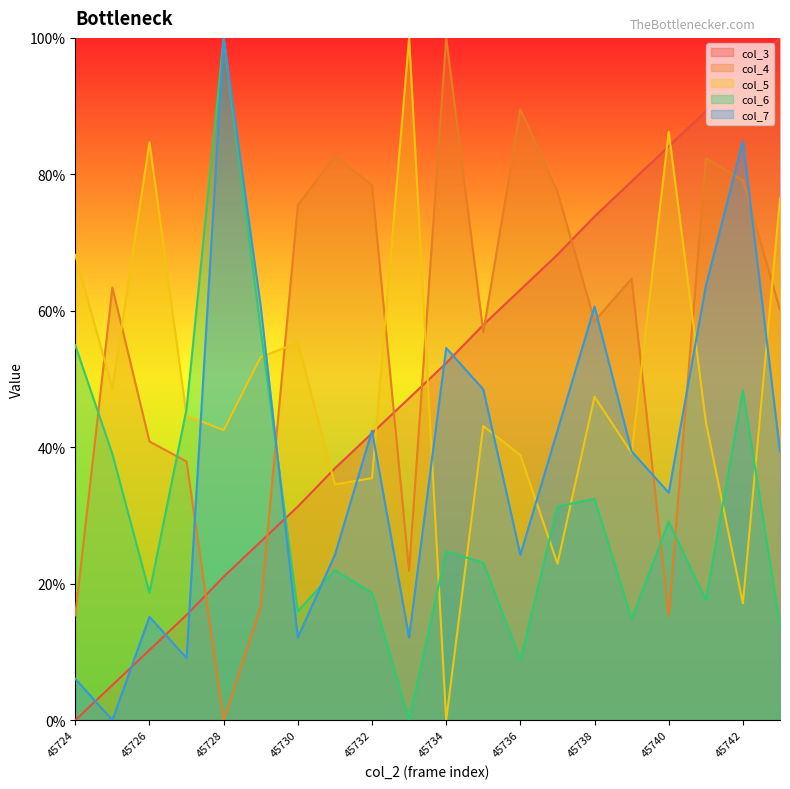

Reading left to right, transcribe all the data shown in this chart.

col_3: 0.0	5.1	10.3	15.4	21.0	26.2	31.3	36.9	42.1	47.2	52.3	57.9	63.1	68.2	73.8	79.0	84.1	89.3	94.9	100.0
col_4: 15.4	63.4	40.8	37.9	0.0	16.7	75.5	82.7	78.4	21.9	100.0	56.9	89.5	77.5	58.5	64.7	15.4	82.4	79.1	60.1
col_5: 68.2	48.6	84.7	44.6	42.5	53.2	55.4	34.6	35.5	100.0	0.0	43.1	38.8	22.9	47.4	39.1	86.2	43.7	17.1	76.5
col_6: 54.9	39.0	18.7	45.6	100.0	57.1	15.9	22.0	18.7	0.0	24.7	23.1	8.8	31.3	32.4	14.8	29.1	17.6	48.4	13.7
col_7: 6.1	0.0	15.2	9.1	100.0	60.6	12.1	24.2	42.4	12.1	54.5	48.5	24.2	42.4	60.6	39.4	33.3	63.6	84.8	39.4